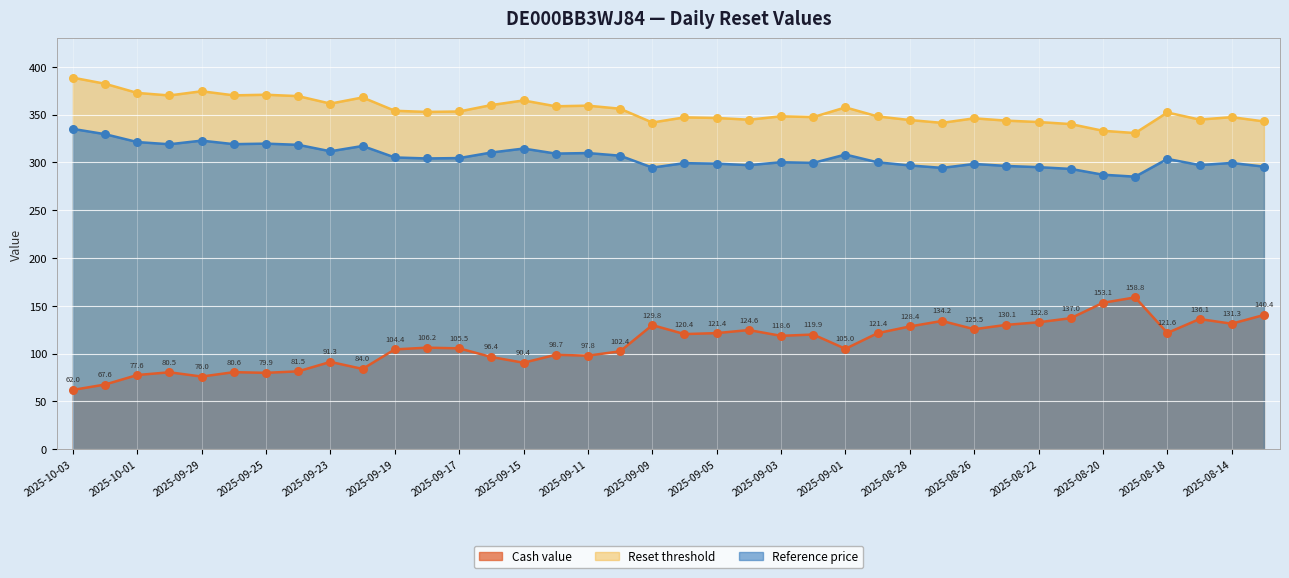

What are all the series names shown in the legend?

Cash value, Reset threshold, Reference price